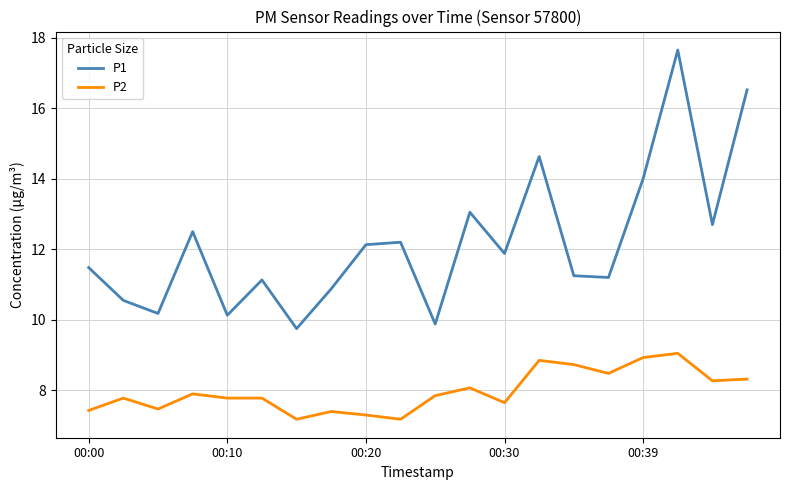

True or false: P1 and P2 cross at least once.

False